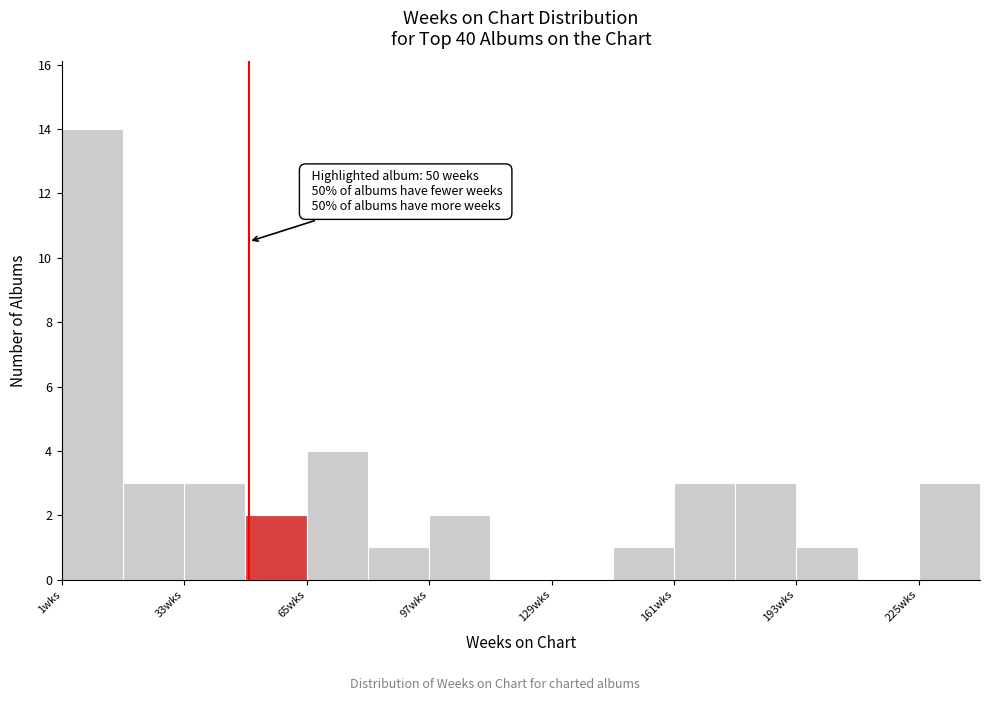

Around what value on the x-axis is the tallest bar? Give the approximate position of its centre, as read against the axis.

10